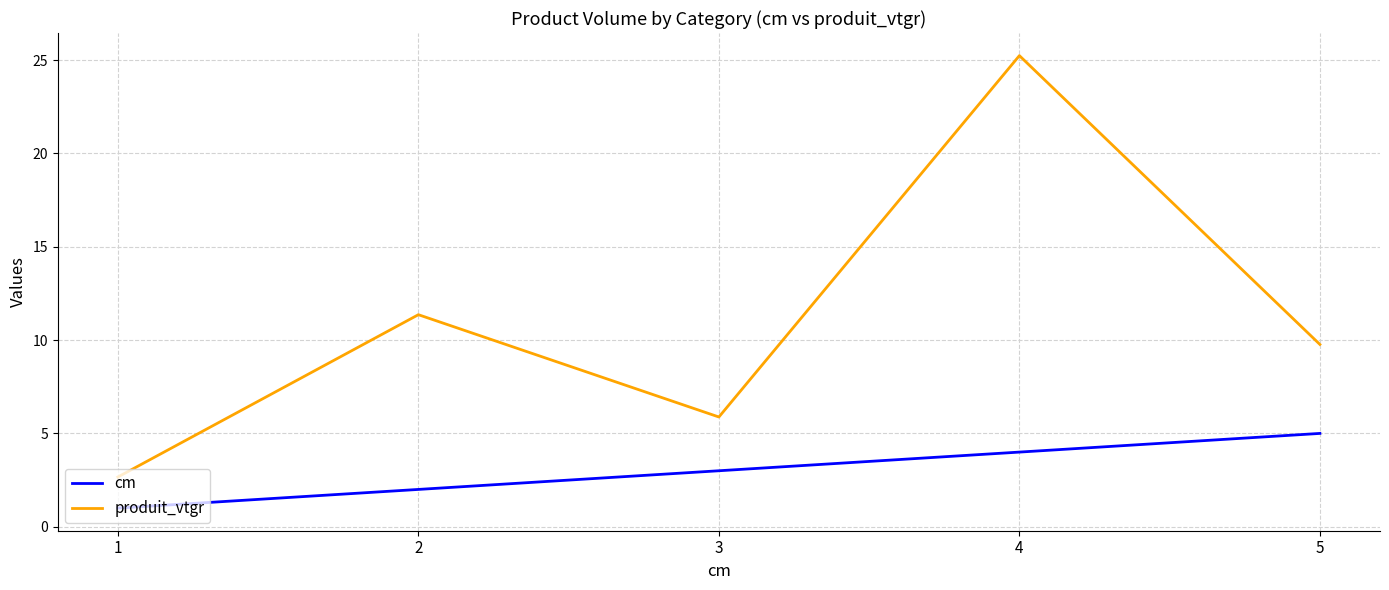

Is it true that produit_vtgr equals 9.6 at 3?

False